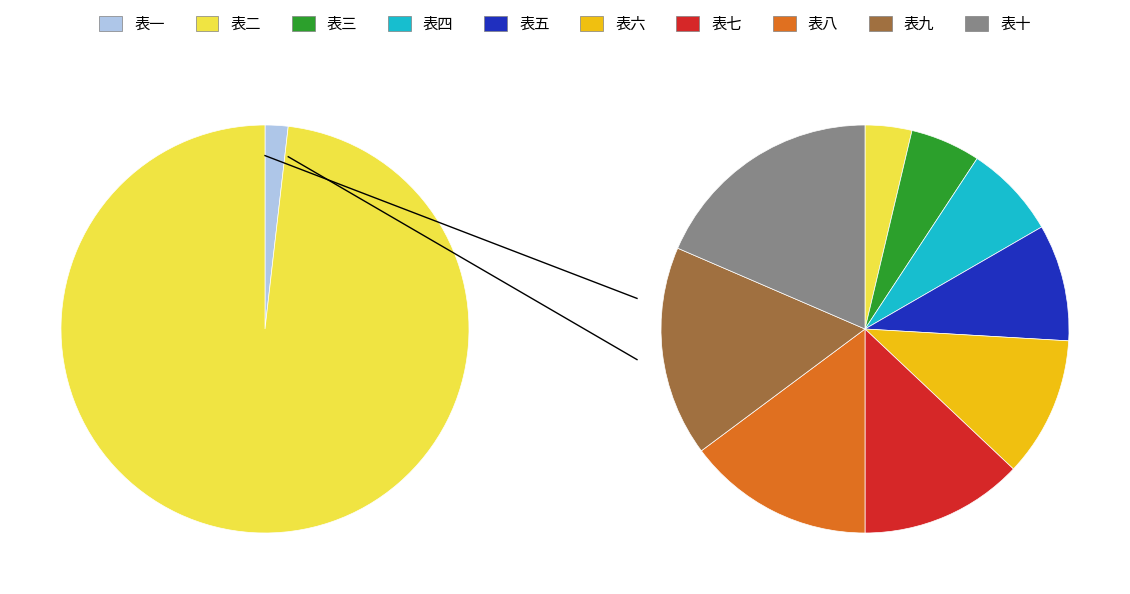

What is the ratio of the value at 表六 to the value at 表四?

1.5